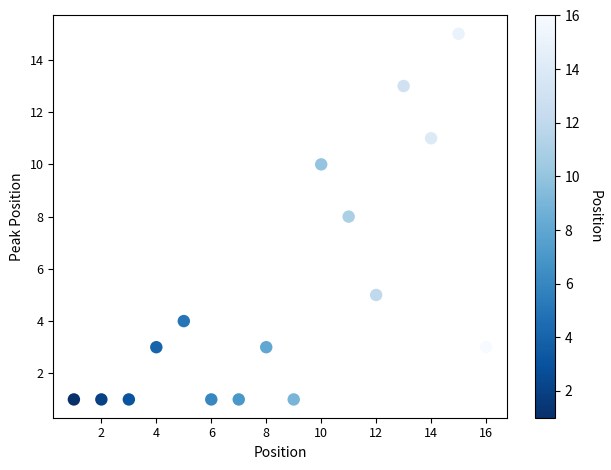

What is the range of X values (max minus min)?

15